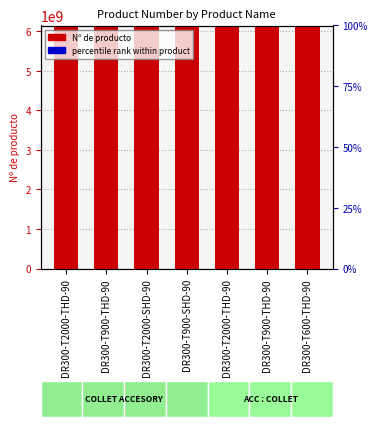

What is the spread (max minus min) of values at DR300-T900-THD-90?

6151745440